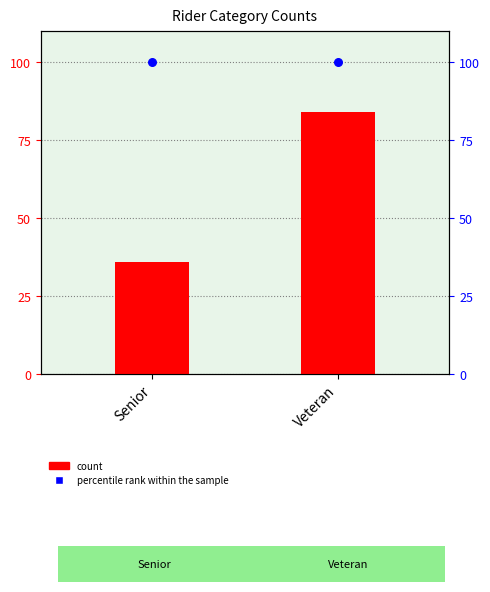

What is the total value across all series at Veteran?

184